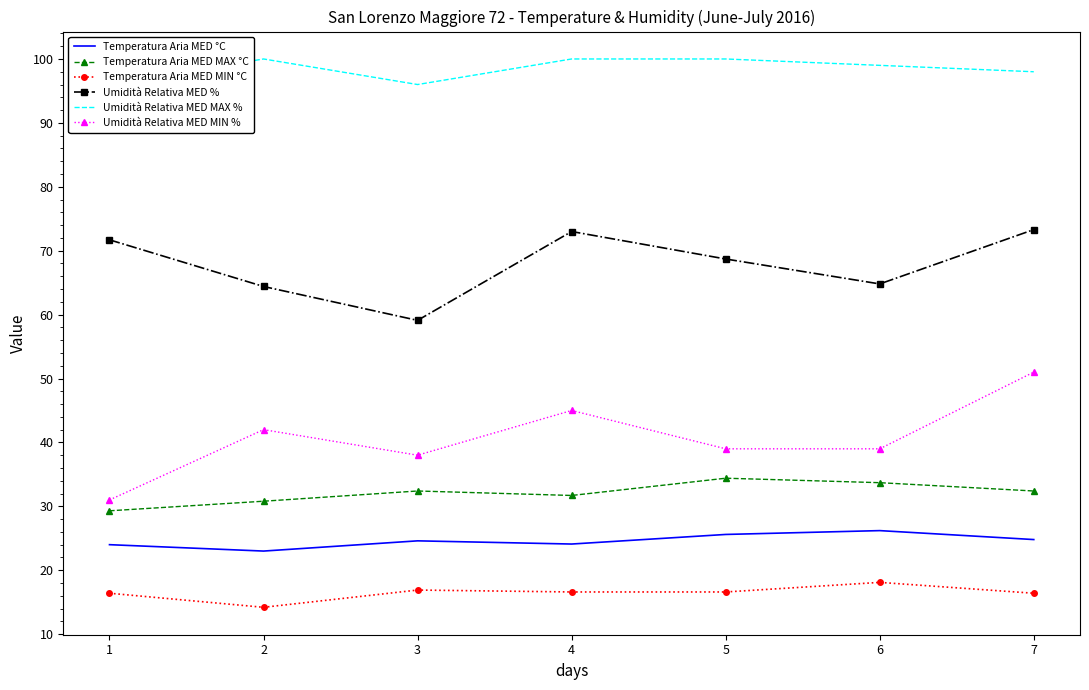

Reading right to left, transcribe all the data shown in this chart.

Temperatura Aria MED °C: 7=24.8	6=26.2	5=25.6	4=24.1	3=24.6	2=23.0	1=24.0
Temperatura Aria MED MAX °C: 7=32.4	6=33.7	5=34.4	4=31.7	3=32.4	2=30.8	1=29.3
Temperatura Aria MED MIN °C: 7=16.4	6=18.1	5=16.6	4=16.6	3=16.9	2=14.2	1=16.4
Umidità Relativa MED %: 7=73.3	6=64.8	5=68.7	4=73.0	3=59.1	2=64.4	1=71.7
Umidità Relativa MED MAX %: 7=98.0	6=99.0	5=100.0	4=100.0	3=96.0	2=100.0	1=96.0
Umidità Relativa MED MIN %: 7=51.0	6=39.0	5=39.0	4=45.0	3=38.0	2=42.0	1=31.0